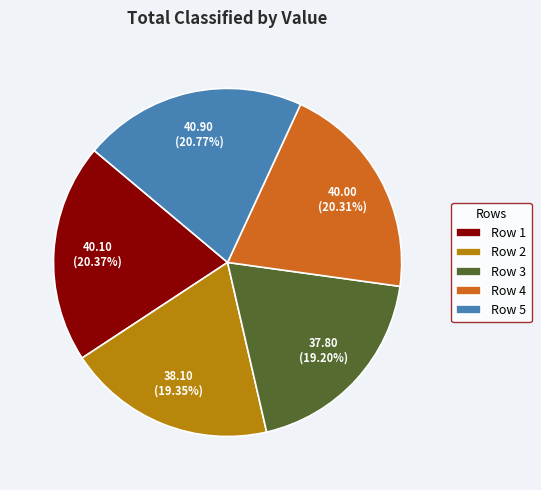

Which has a higher value, Row 5 or Row 2?

Row 5